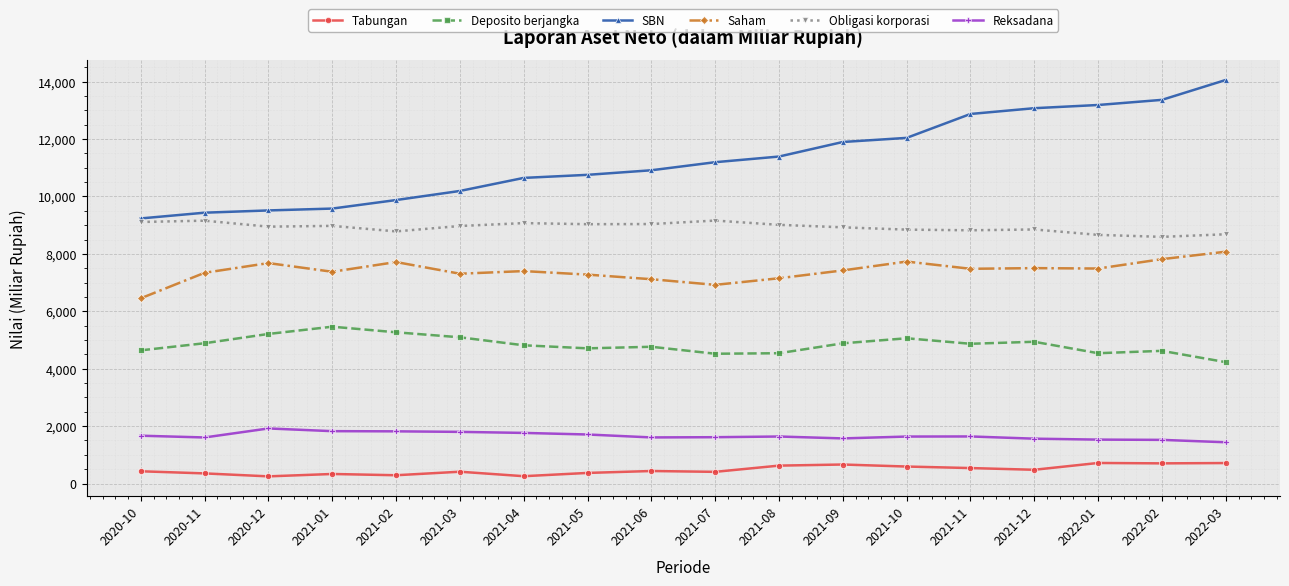

How many values in the Saham series exceed 7423?

9